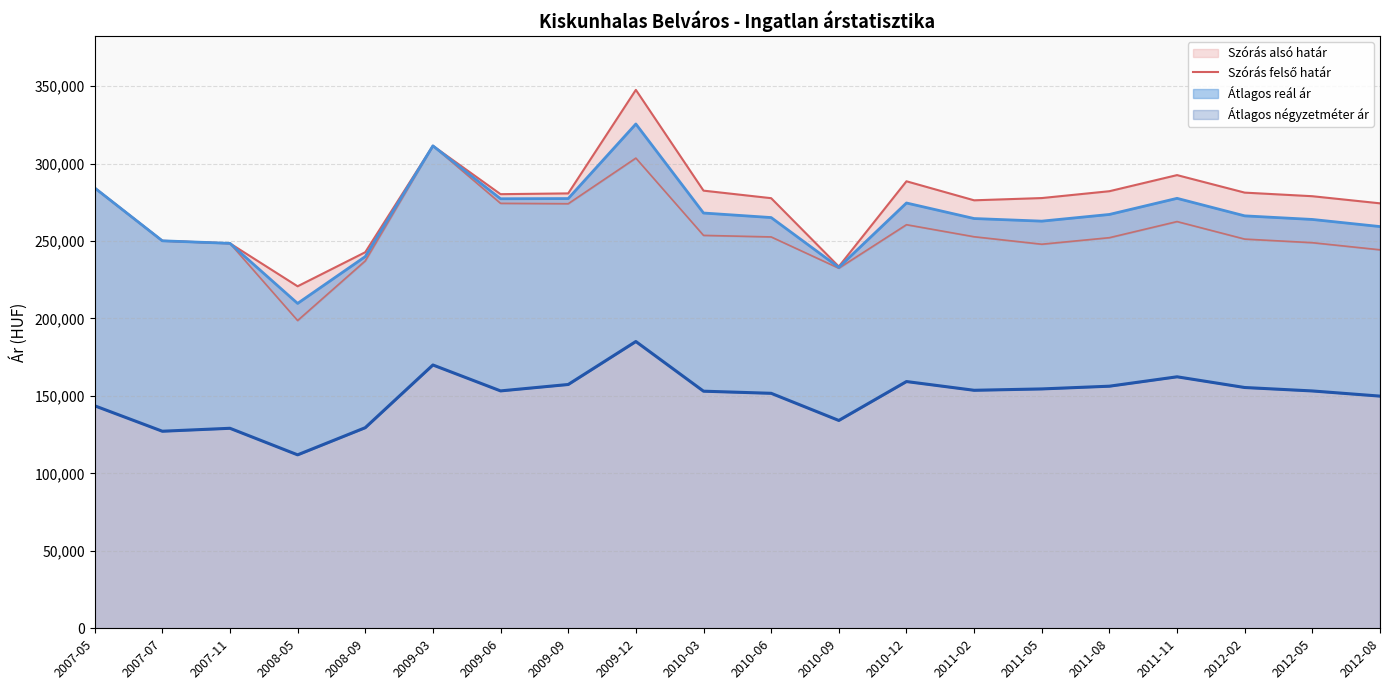

Rank the categories by value from lowest to highest.

2008-05, 2010-09, 2008-09, 2007-11, 2007-07, 2012-08, 2011-02, 2010-06, 2011-05, 2012-05, 2009-06, 2009-09, 2012-02, 2011-08, 2010-03, 2007-05, 2010-12, 2011-11, 2009-03, 2009-12